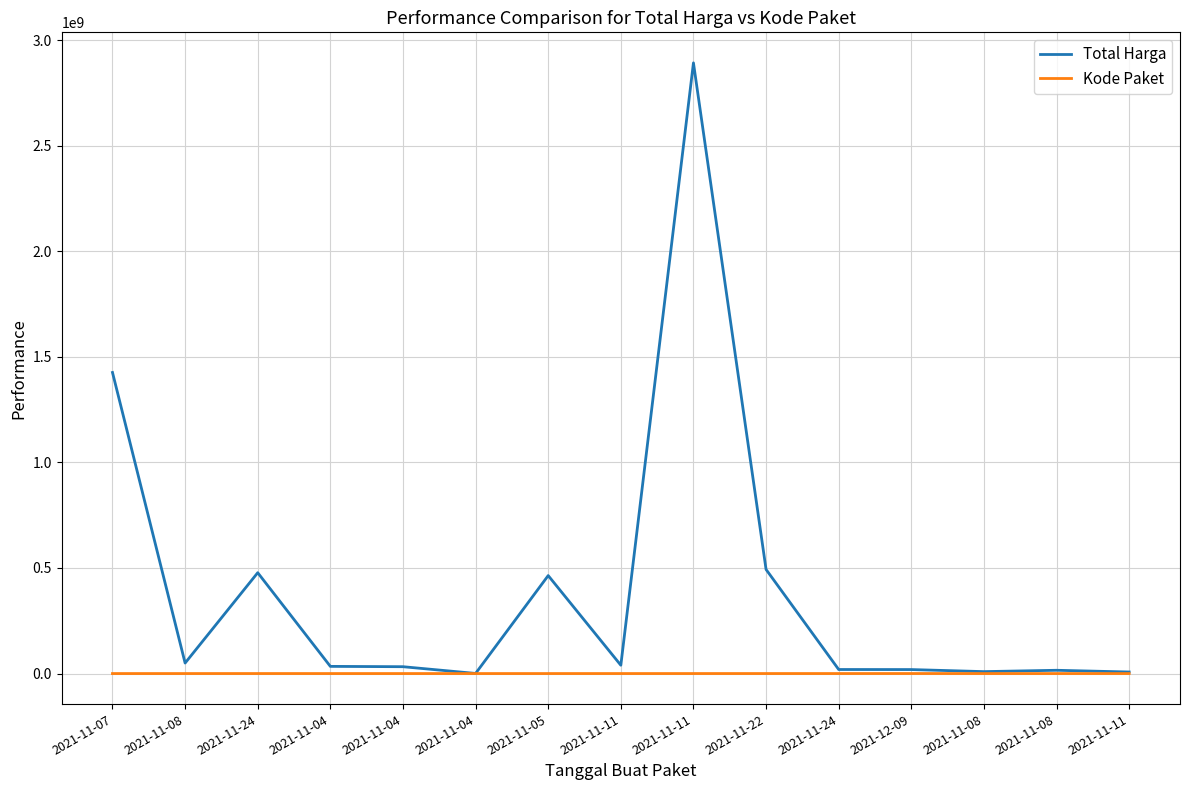

Rank the series by their maximum value, from highest to lowest.

Total Harga, Kode Paket